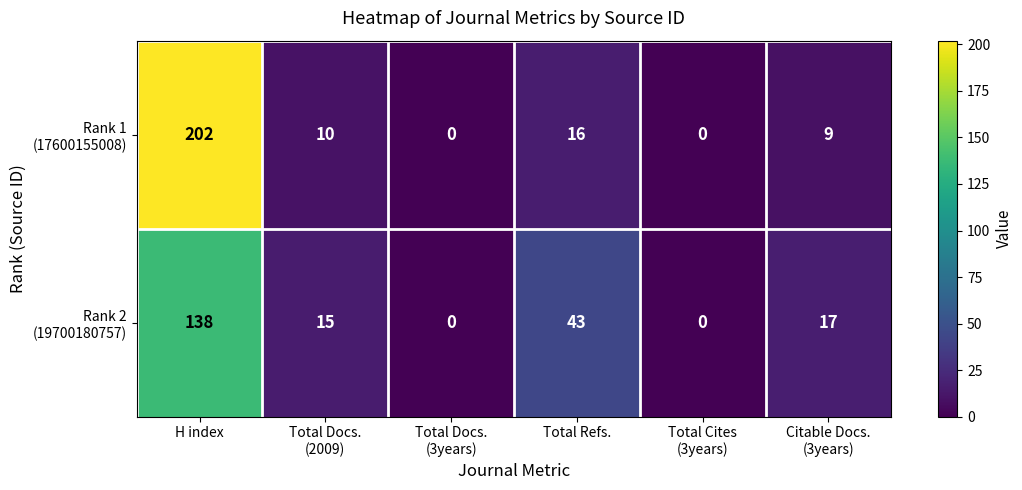

At which category is the sum across all series the highest?

H index